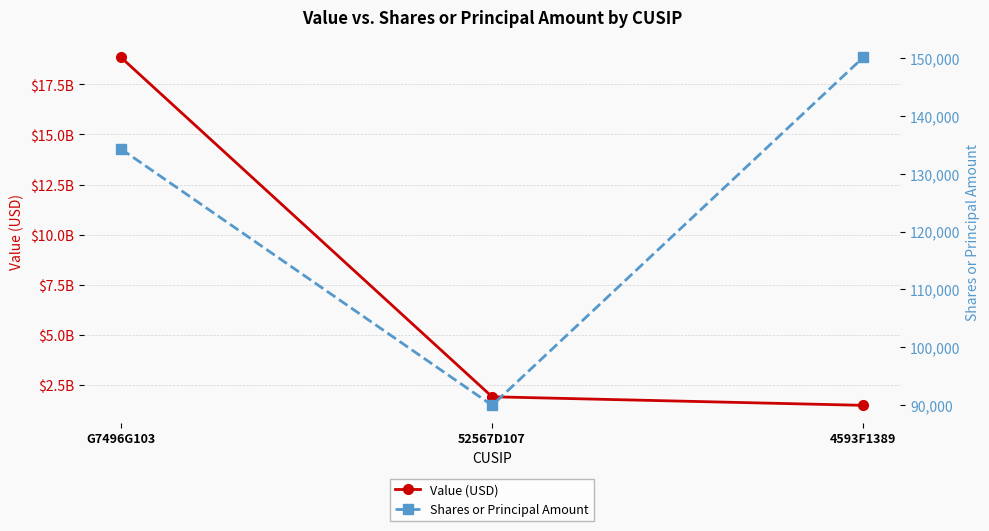

What is the approximate value of Shares or Principal Amount at 52567D107?

90000